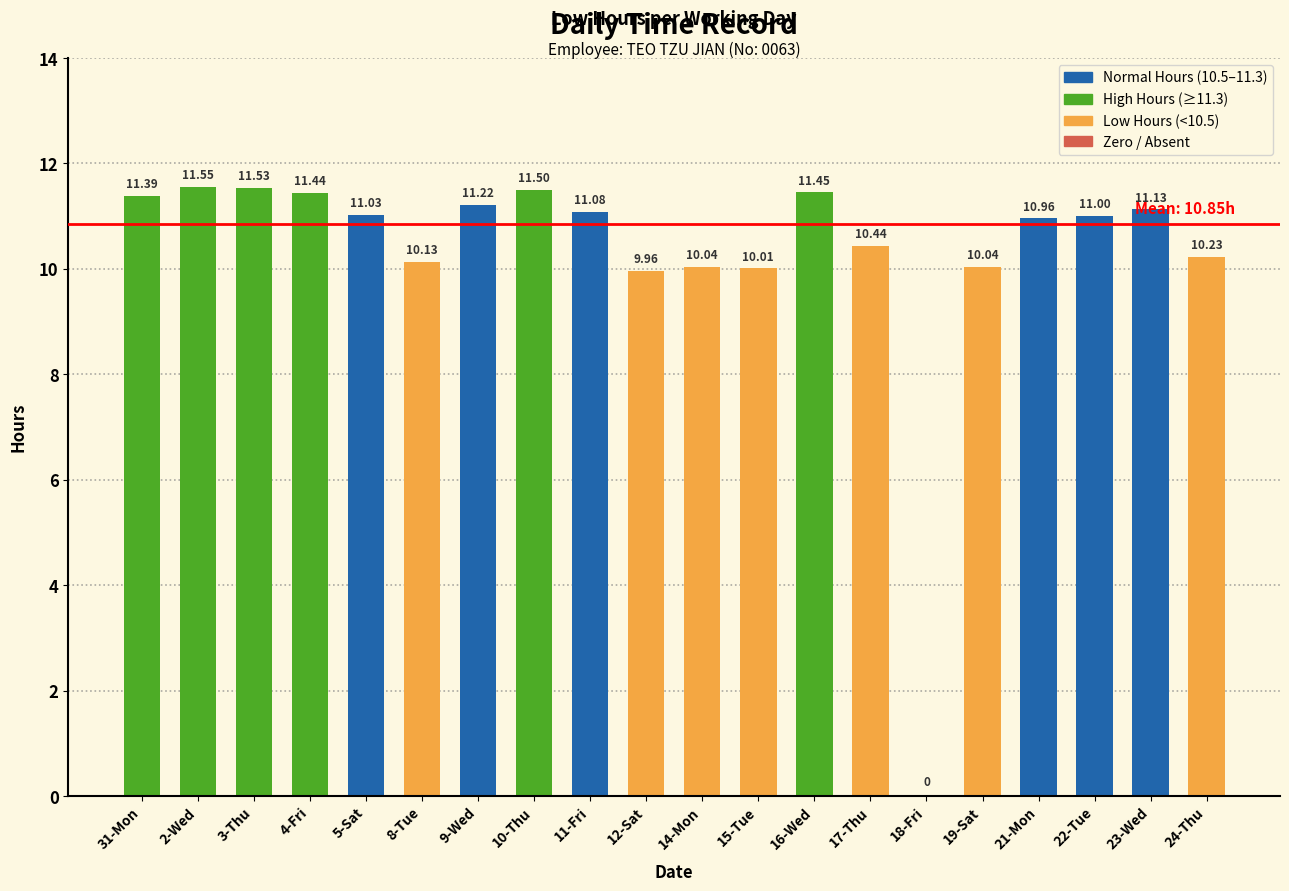

What is the sum of the values at 23-Wed and 18-Fri?

11.1